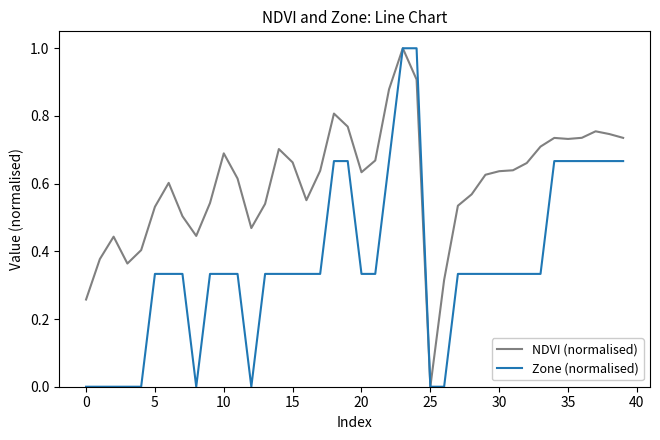

Does the chart have visible grid lines?

No